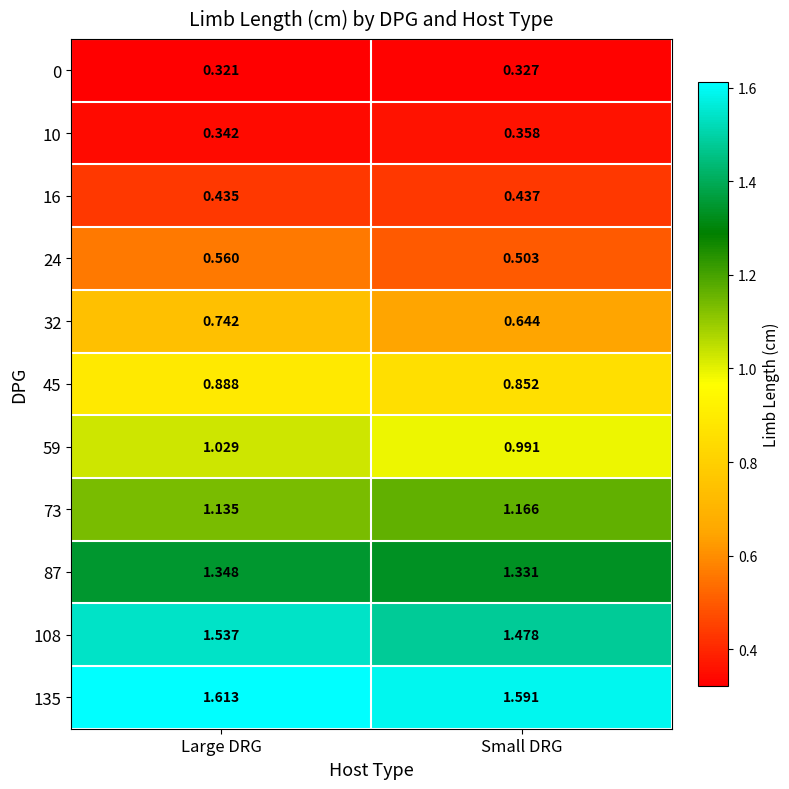

Is the value of 32 at Large DRG greater than the value of 24 at Small DRG?

Yes